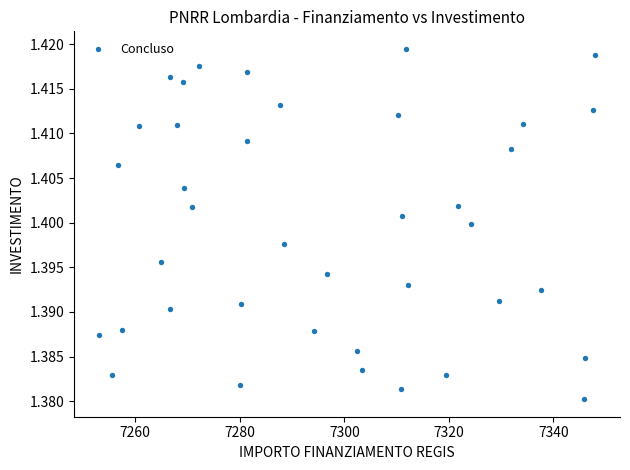

What is the range of X values (max minus min)?

94.9